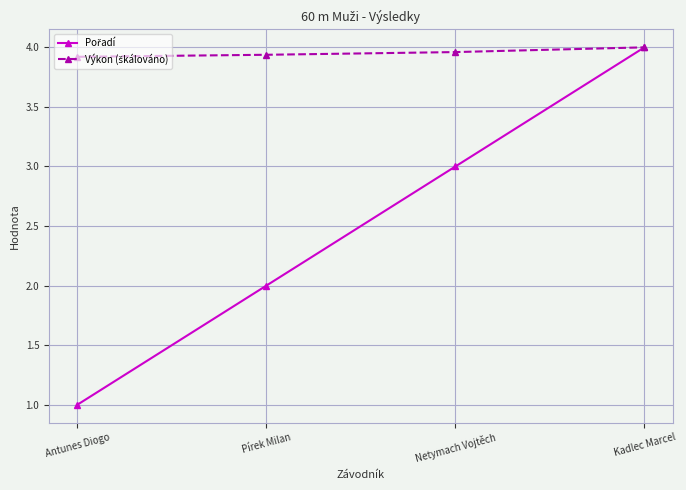

What is the spread (max minus min) of values at Pírek Milan?

1.9